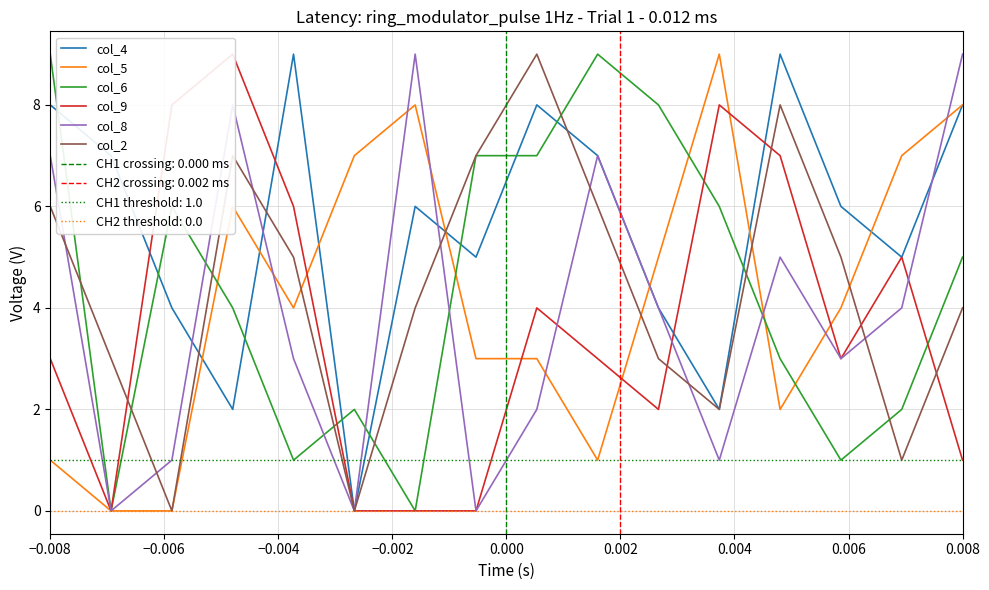

After their last crossing, which series has the higher values: col_6 or col_4?

col_4